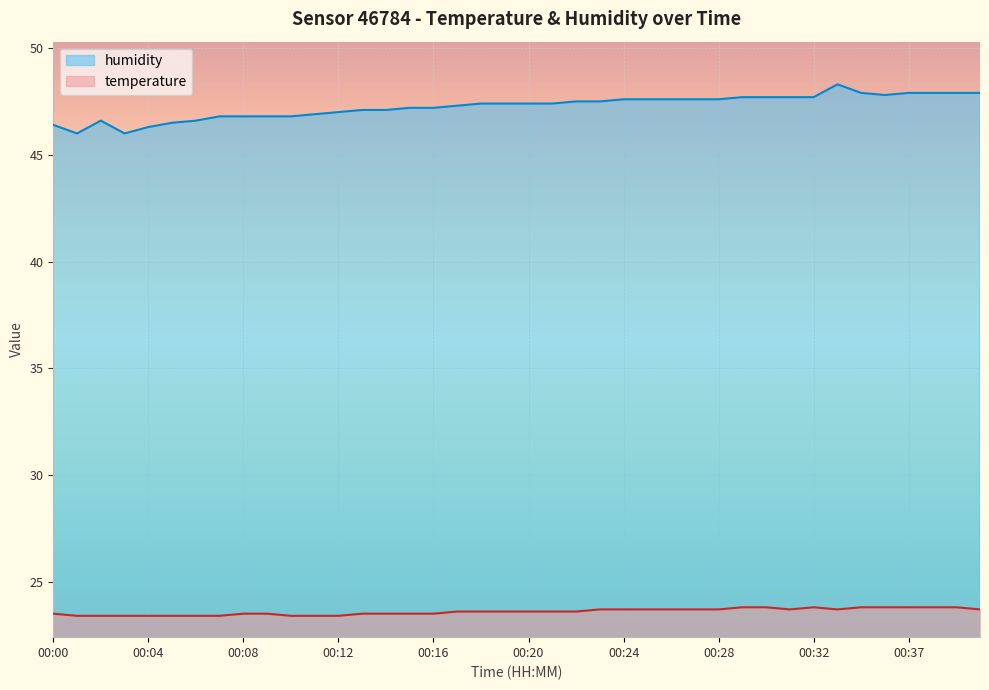

Rank the series at 00:28 from highest to lowest value.

humidity, temperature